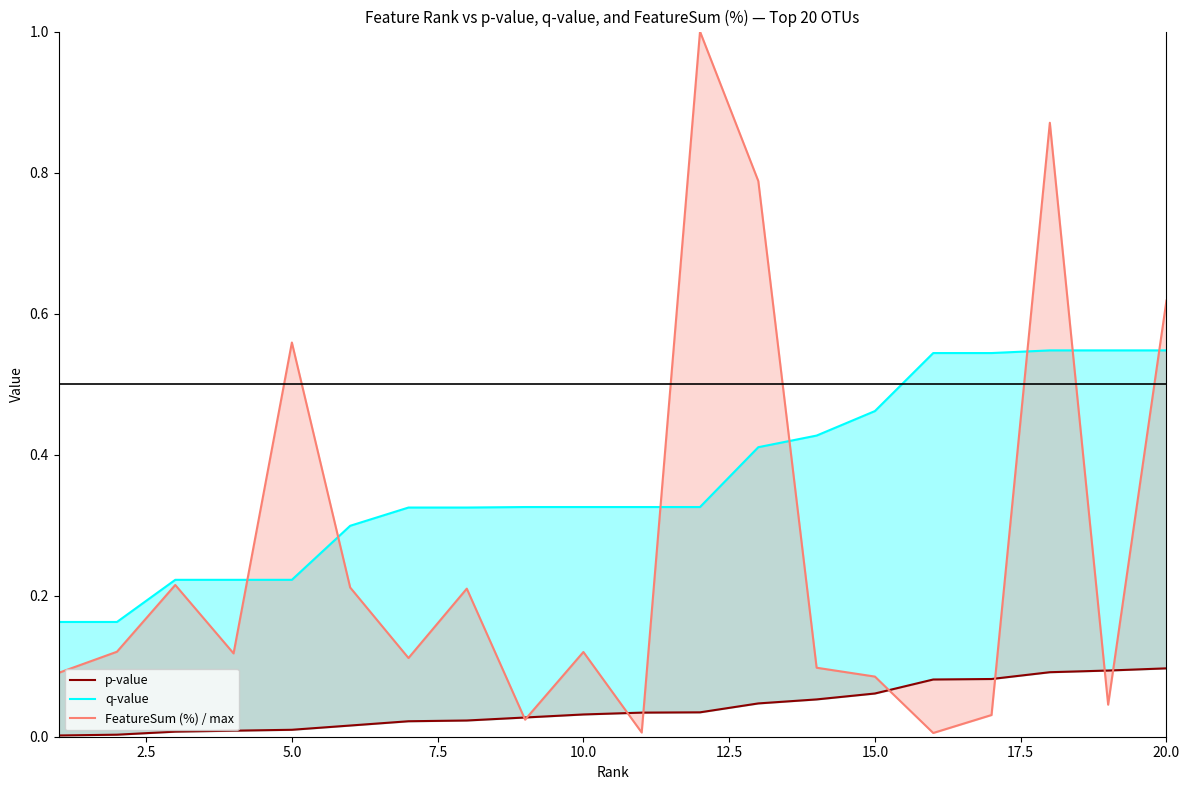

Reading right to left, what are all the values shown in this chart?

p-value: 0.1	0.1	0.1	0.1	0.1	0.1	0.1	0.0	0.0	0.0	0.0	0.0	0.0	0.0	0.0	0.0	0.0	0.0	0.0	0.0
q-value: 0.5	0.5	0.5	0.5	0.5	0.5	0.4	0.4	0.3	0.3	0.3	0.3	0.3	0.3	0.3	0.2	0.2	0.2	0.2	0.2
FeatureSum (%) / max: 0.6	0.0	0.9	0.0	0.0	0.1	0.1	0.8	1.0	0.0	0.1	0.0	0.2	0.1	0.2	0.6	0.1	0.2	0.1	0.1